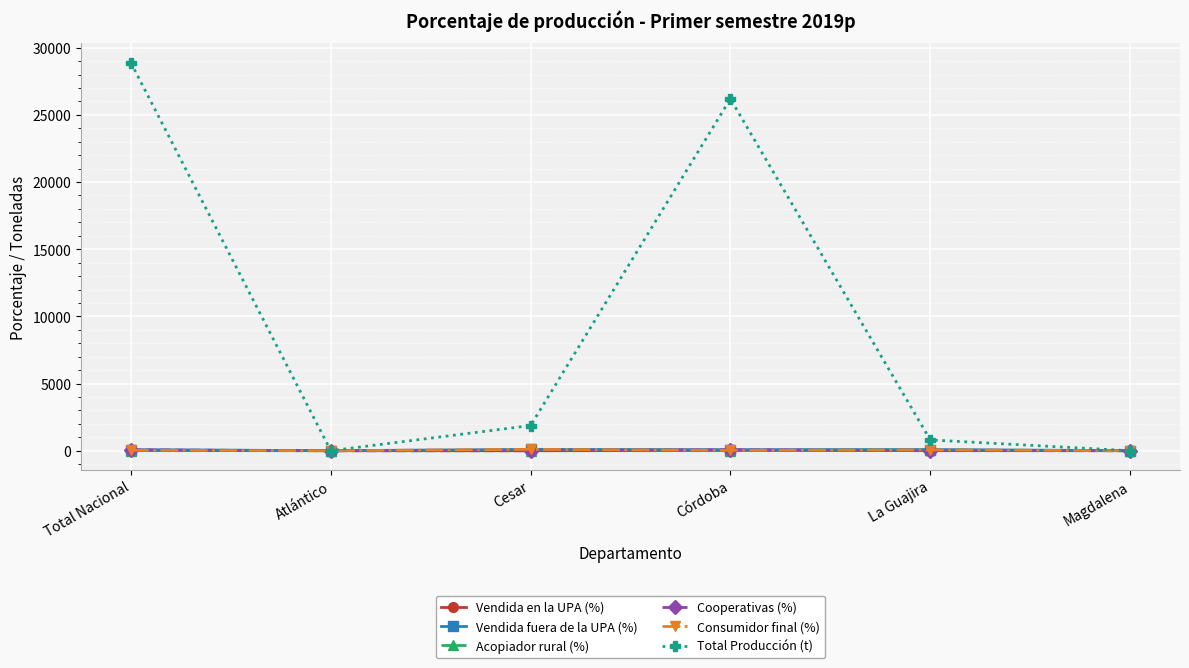

How many lines are shown in the chart?

6